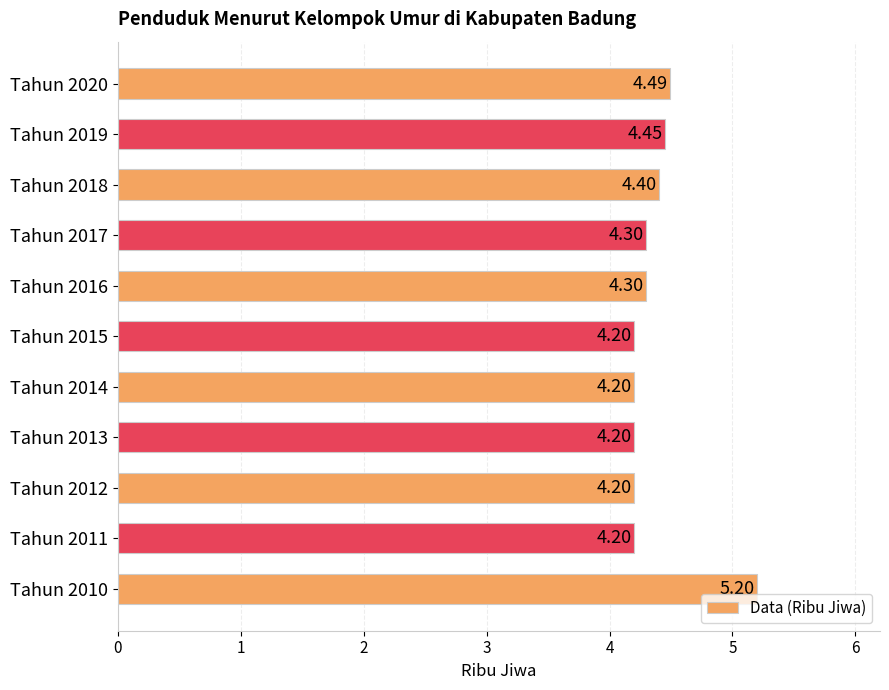

What is the sum of all values?

48.1